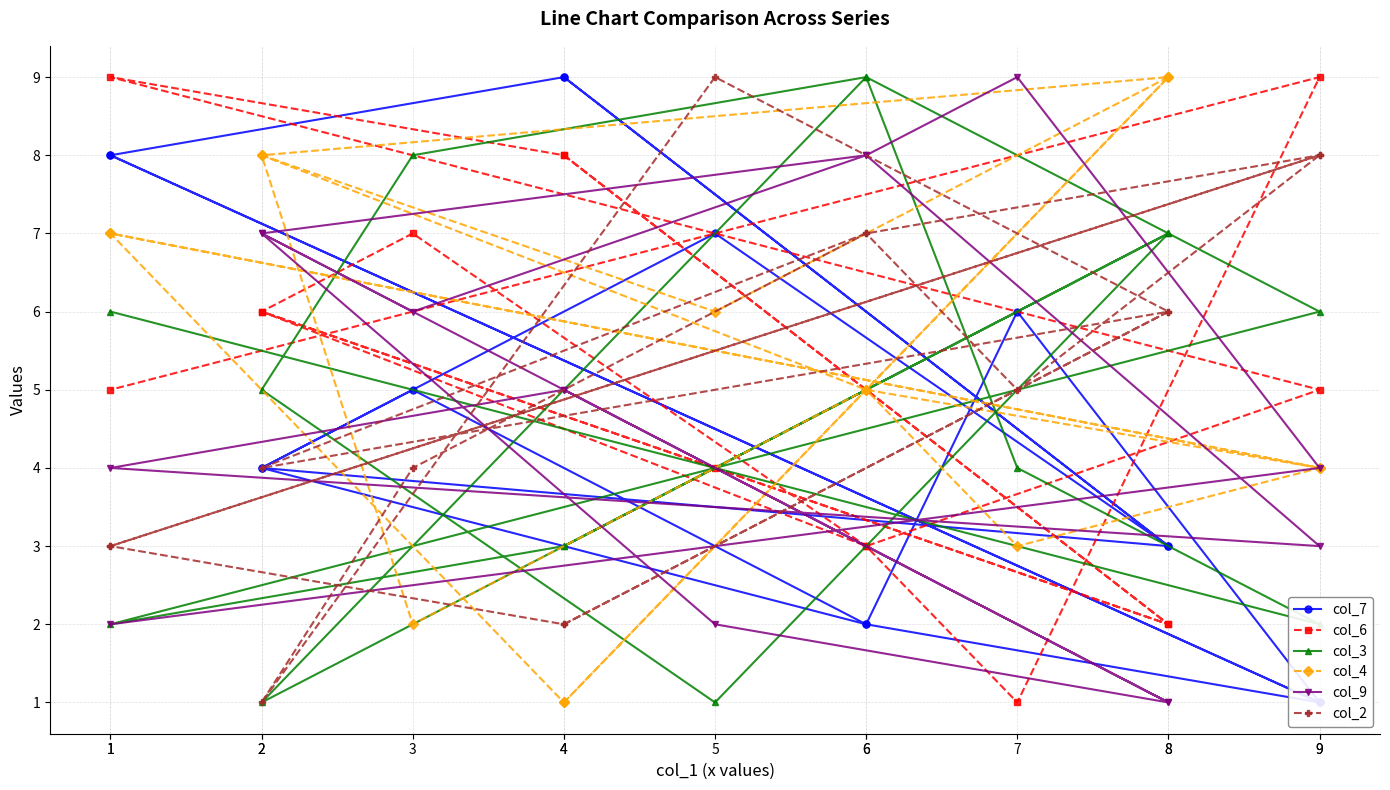

At 4, list the series in order from smallest to largest.

col_4, col_2, col_3, col_9, col_6, col_7